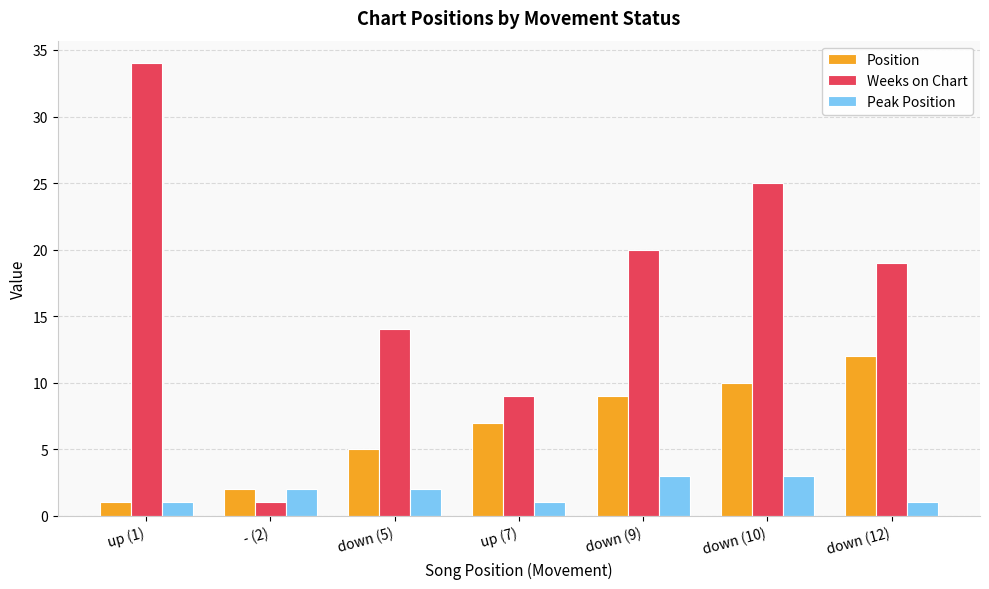

The value of Peak Position at up (1) is 1. True or false?

True